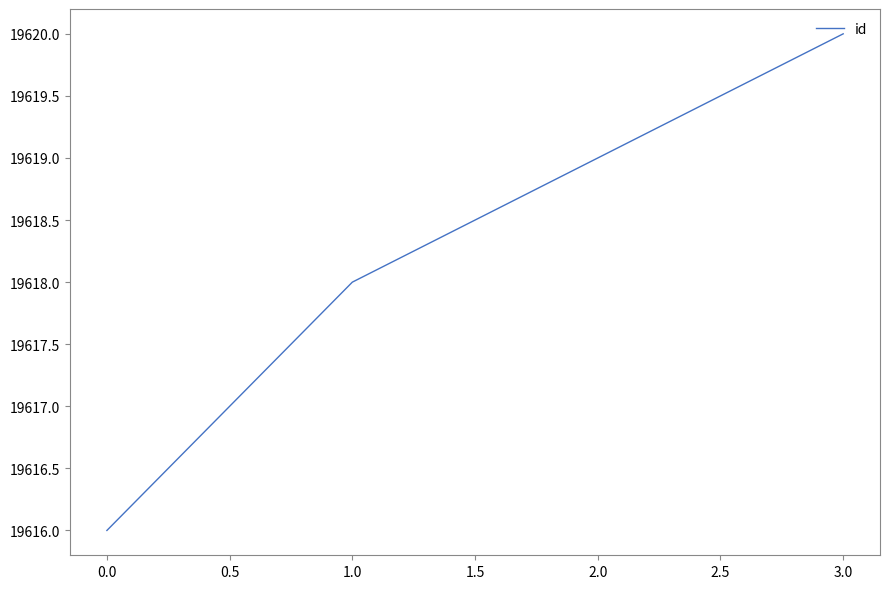

What position from the left is 3.0?

4